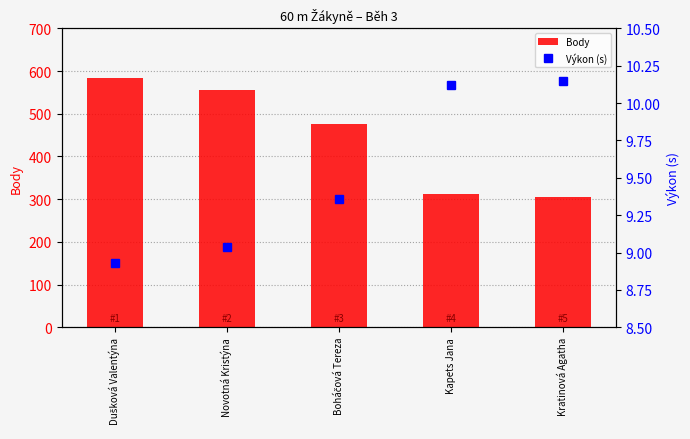

Rank the series at Dušková Valentýna from highest to lowest value.

Body, Výkon (s)